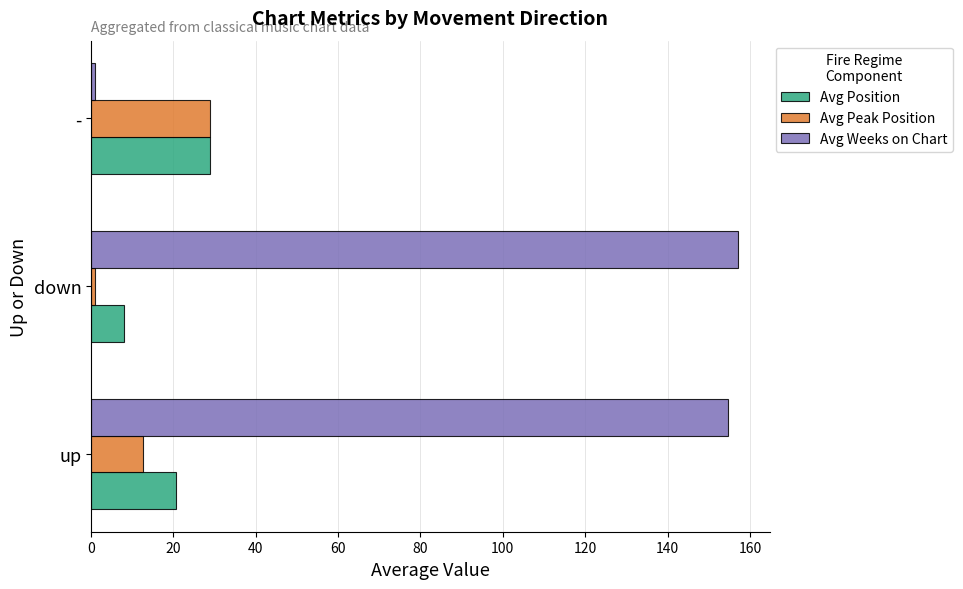

How many data points in Avg Peak Position are above 12?

2